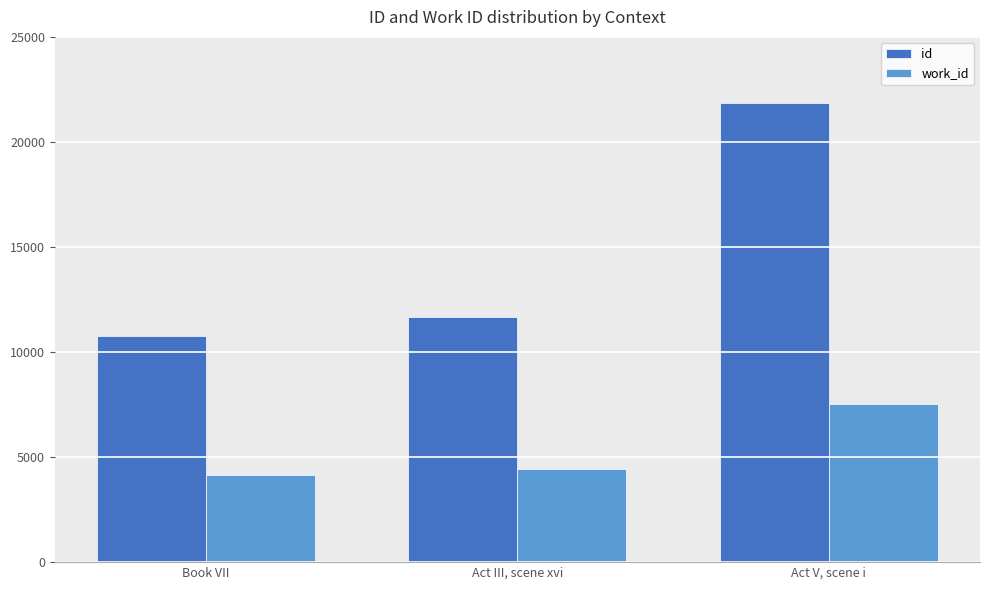

How many categories are shown in the chart?

3